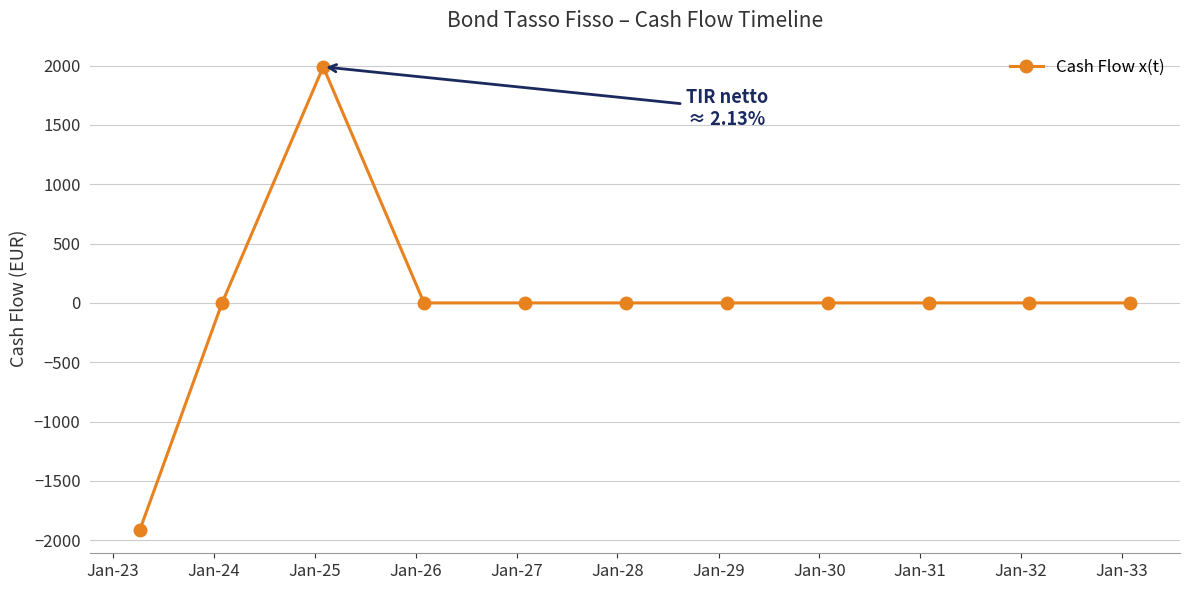

What is the smallest value displayed?

-1914.4